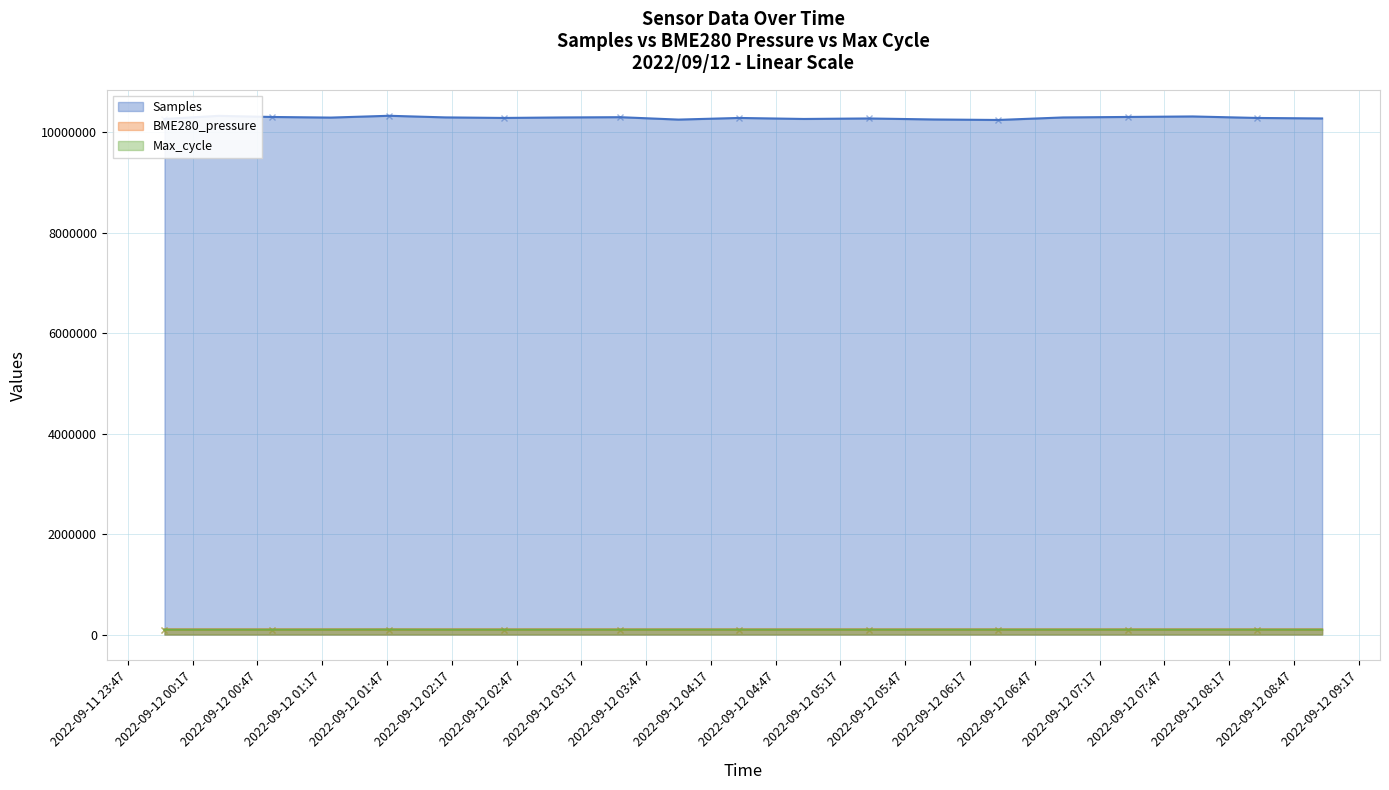

Rank the categories by Max_cycle value from highest to lowest.

2022/09/12 01:48, 2022/09/12 04:02, 2022/09/12 01:21, 2022/09/12 07:00, 2022/09/12 06:30, 2022/09/12 04:30, 2022/09/12 07:30, 2022/09/12 06:00, 2022/09/12 09:00, 2022/09/12 05:00, 2022/09/12 08:00, 2022/09/12 03:08, 2022/09/12 05:30, 2022/09/12 02:14, 2022/09/12 03:35, 2022/09/12 00:04, 2022/09/12 08:30, 2022/09/12 00:29, 2022/09/12 00:54, 2022/09/12 02:41